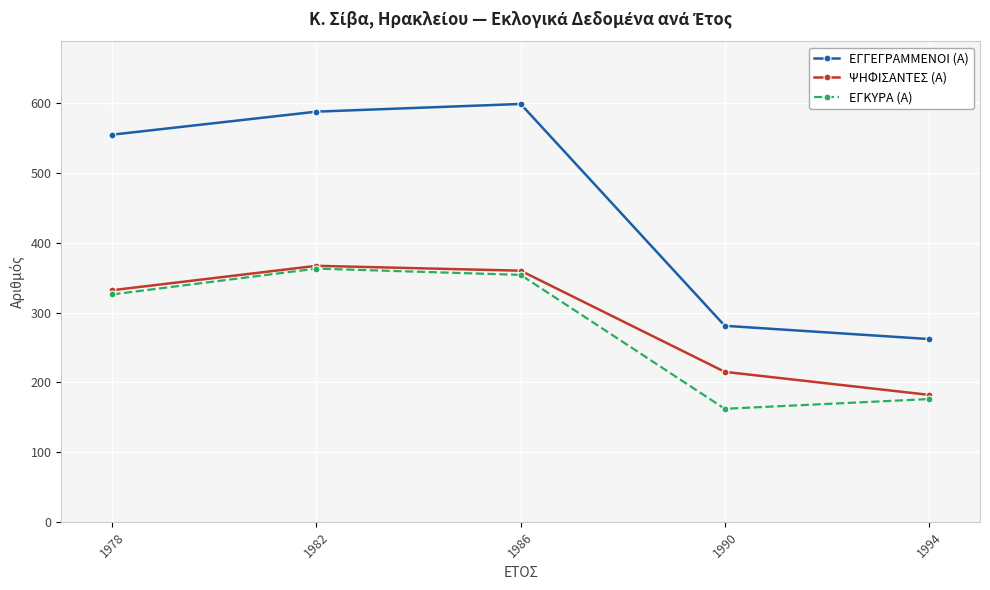

Which series has the widest spread of values?

ΕΓΓΕΓΡΑΜΜΕΝΟΙ (Α)